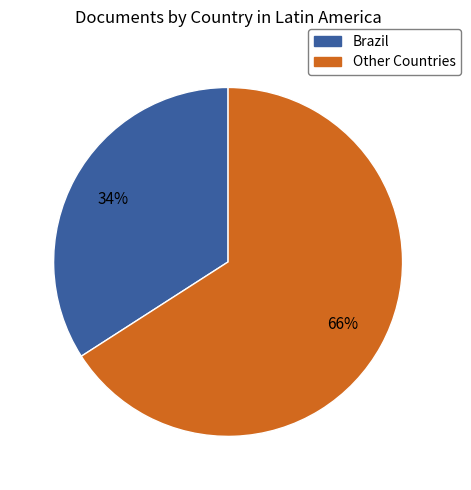

What is the smallest slice in the pie chart?

Brazil